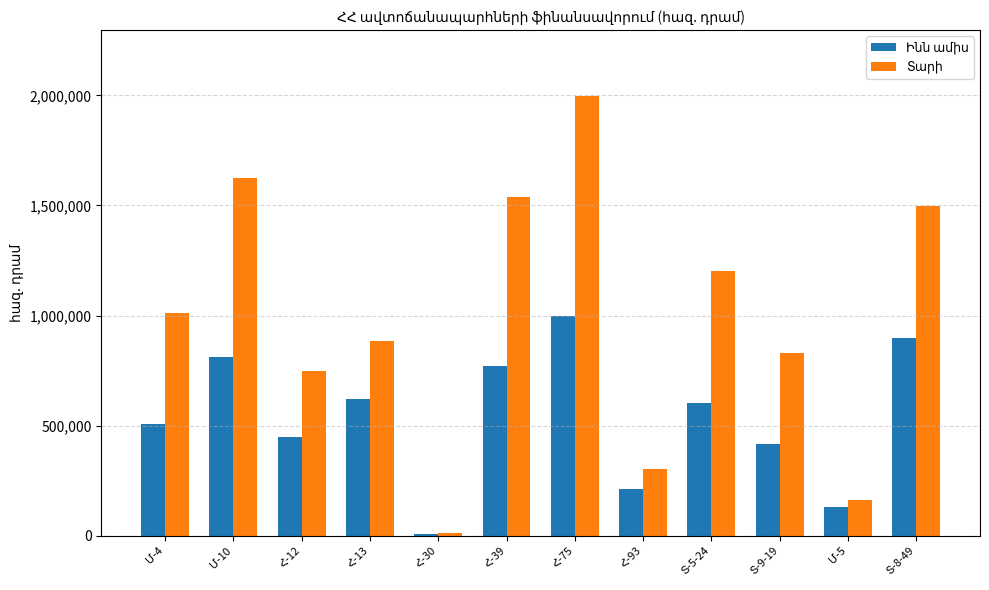

What is the label of the 2nd bar from the left?

Մ-10